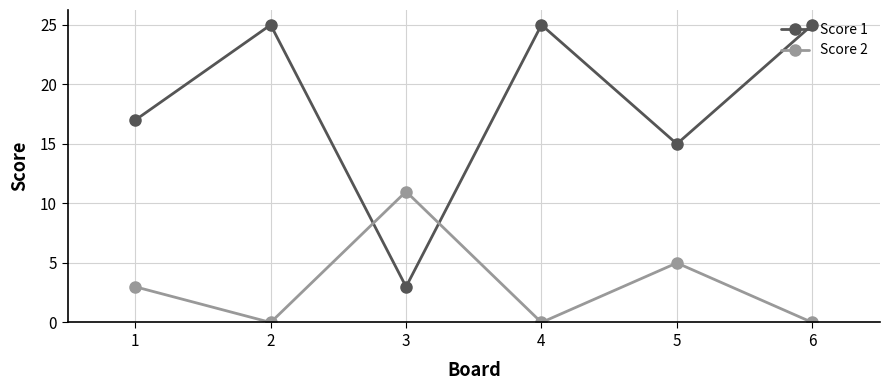

What are all the series names shown in the legend?

Score 1, Score 2